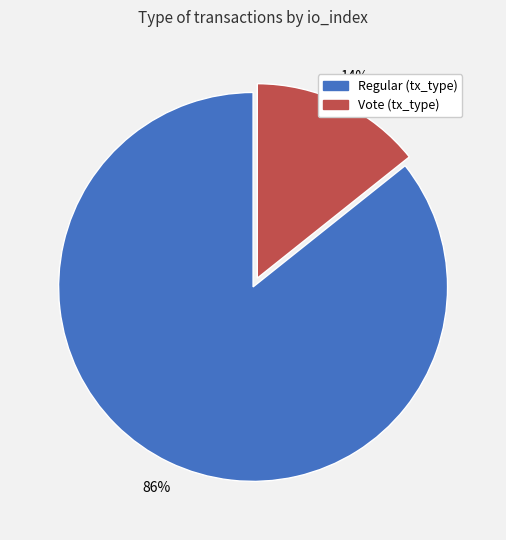

Count the number of slices in the pie.

2